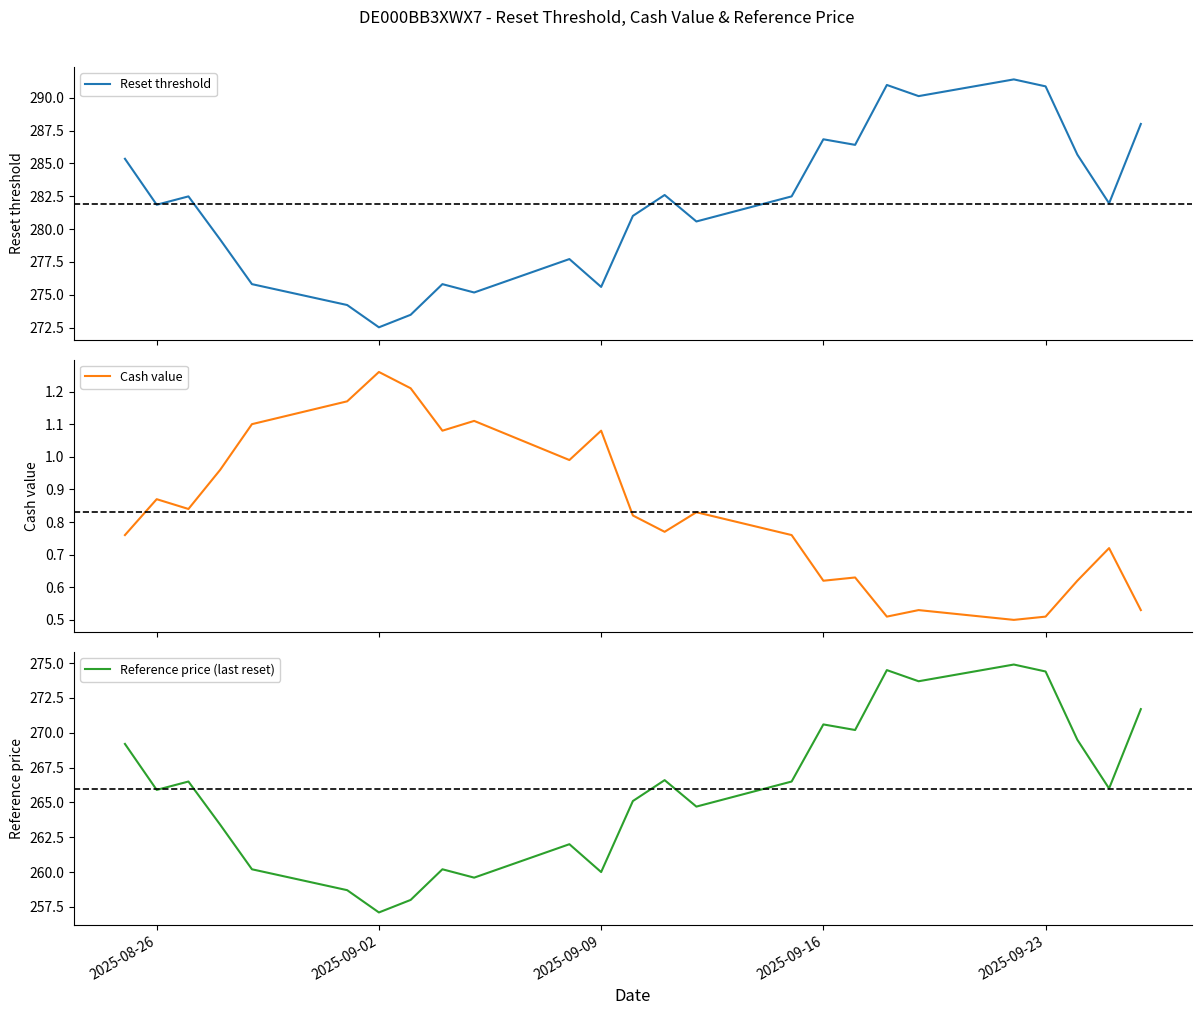

How many lines are shown in the chart?

3